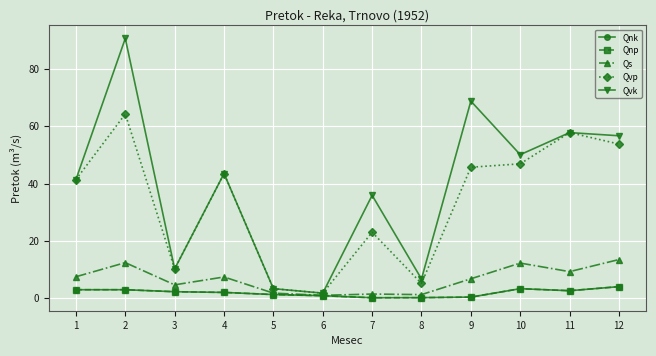

Is this an area chart (filled region under the line)?

No